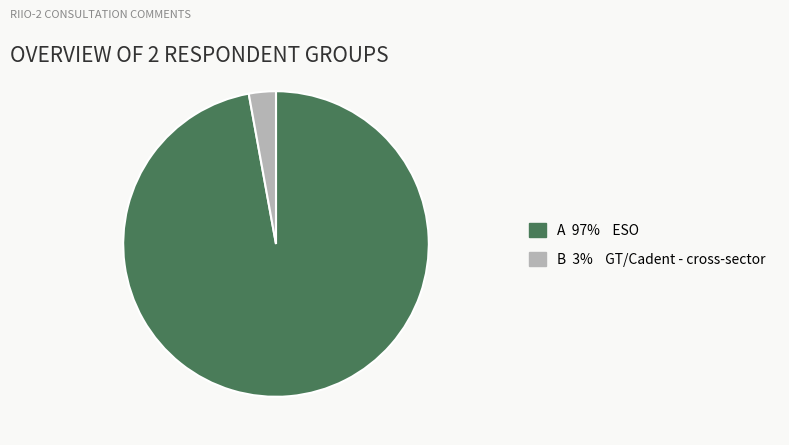

Rank the categories by value from lowest to highest.

B 3% GT/Cadent - cross-sector, A 97% ESO